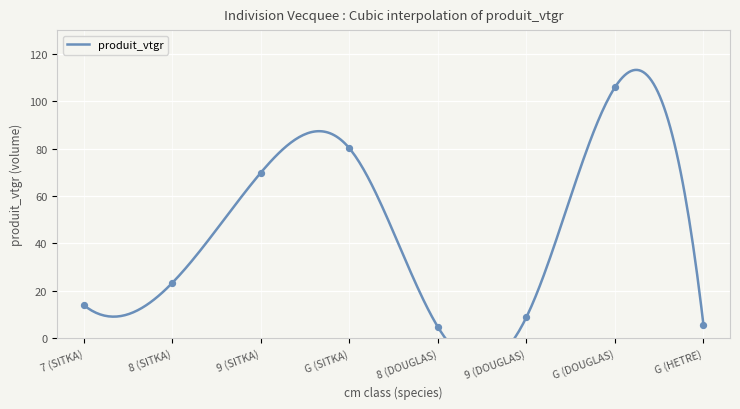

What is the change in value from G (SITKA) to G (DOUGLAS)?

+25.6